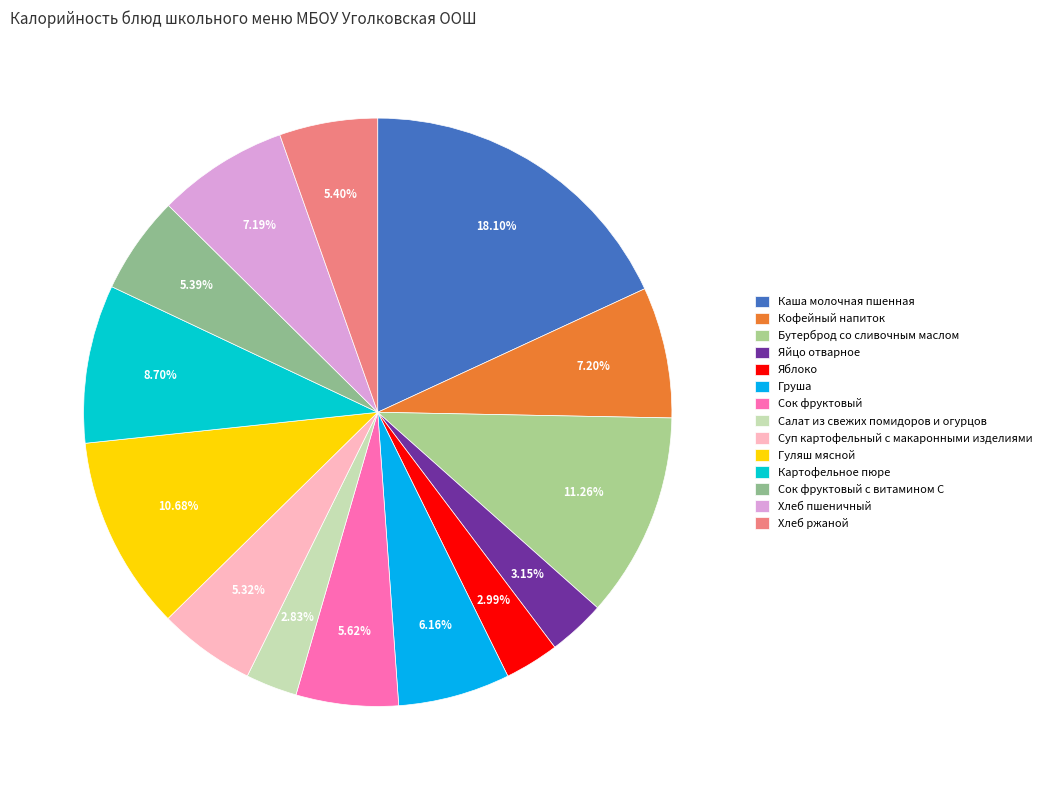

What percentage is NOT represented by Кофейный напиток?

92.8%